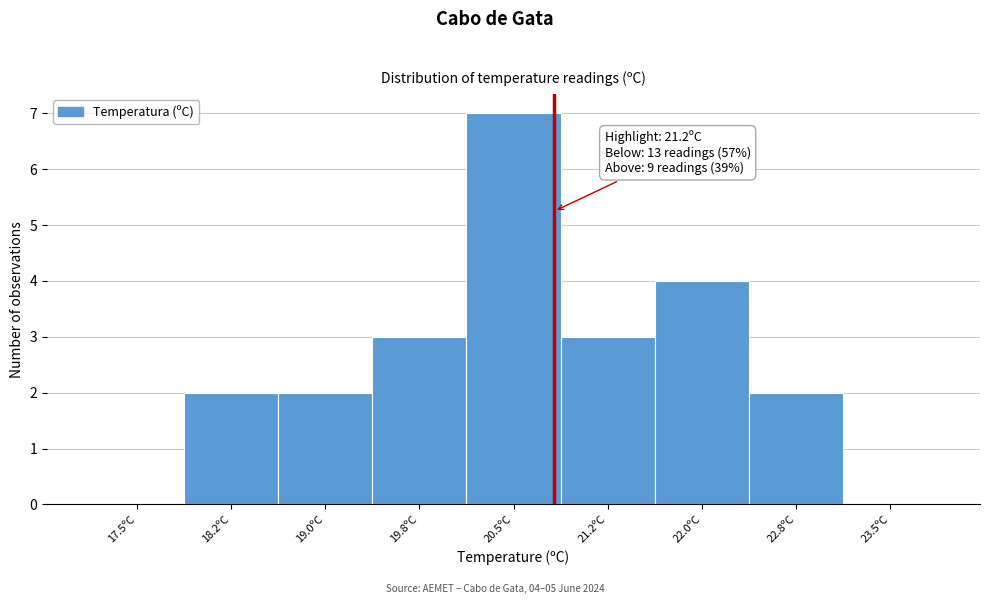

Reading right to left, what are all the values shown in this chart?

23.5ºC=0	22.8ºC=2	22.0ºC=4	21.2ºC=3	20.5ºC=7	19.8ºC=3	19.0ºC=2	18.2ºC=2	17.5ºC=0